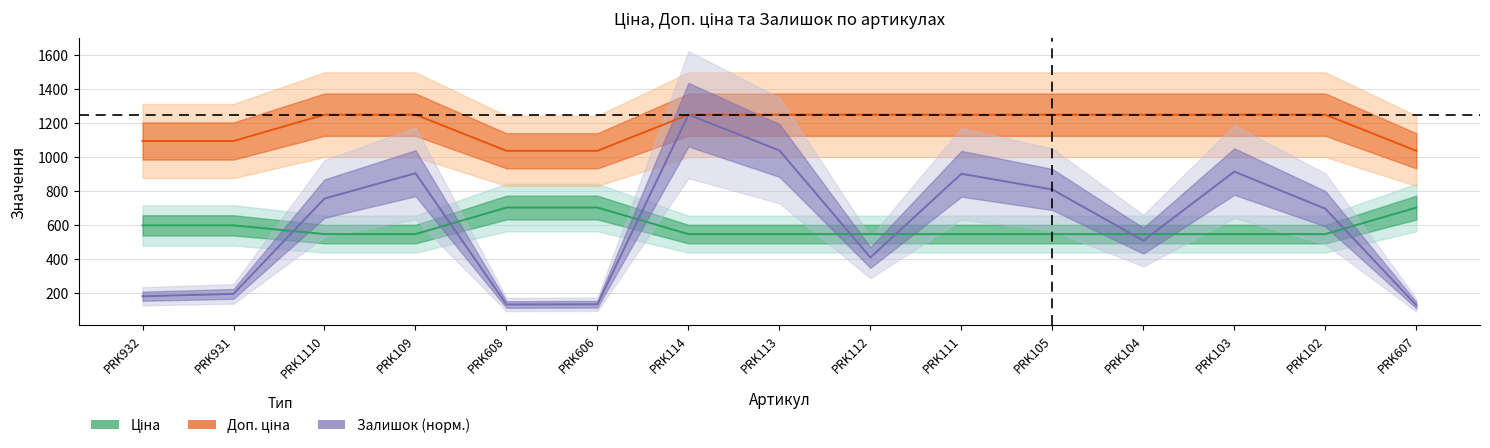

At which category is the sum across all series the highest?

PRK114